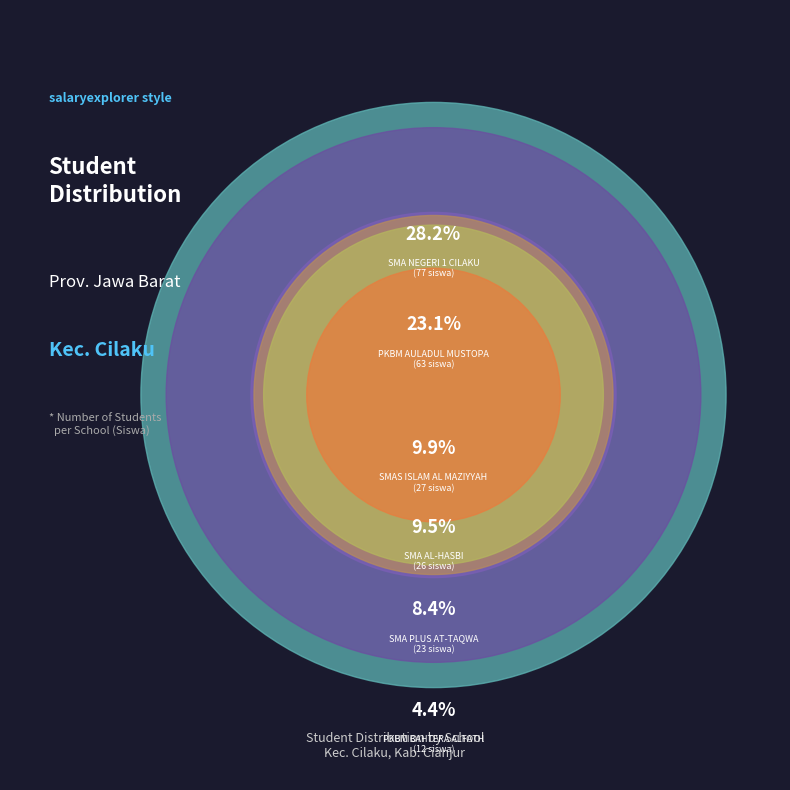

True or false: SMAS ISLAM AL MAZIYYAH accounts for 10% of the total.

True